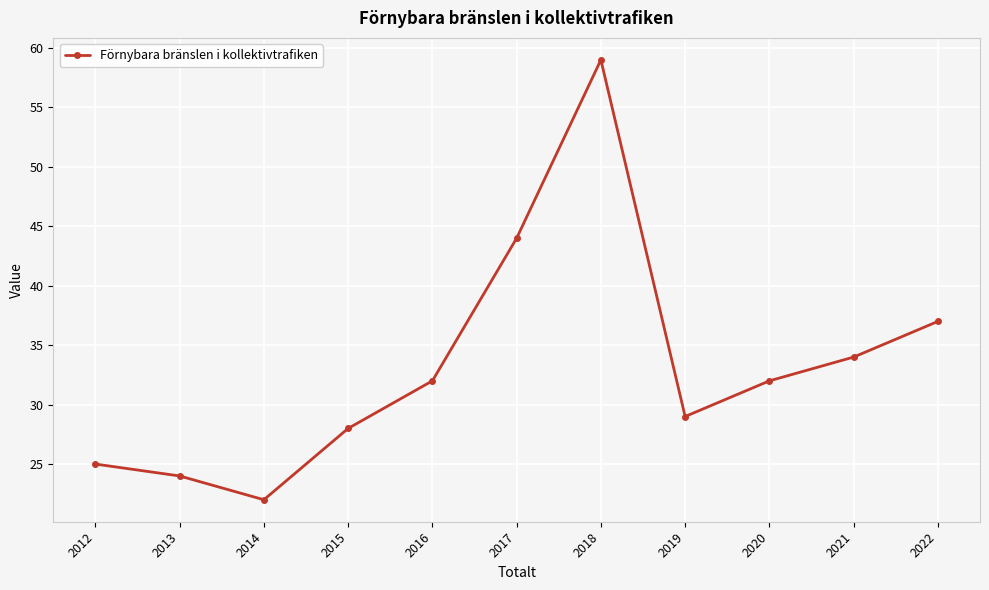

What is the value of the 4th point from the left?

28